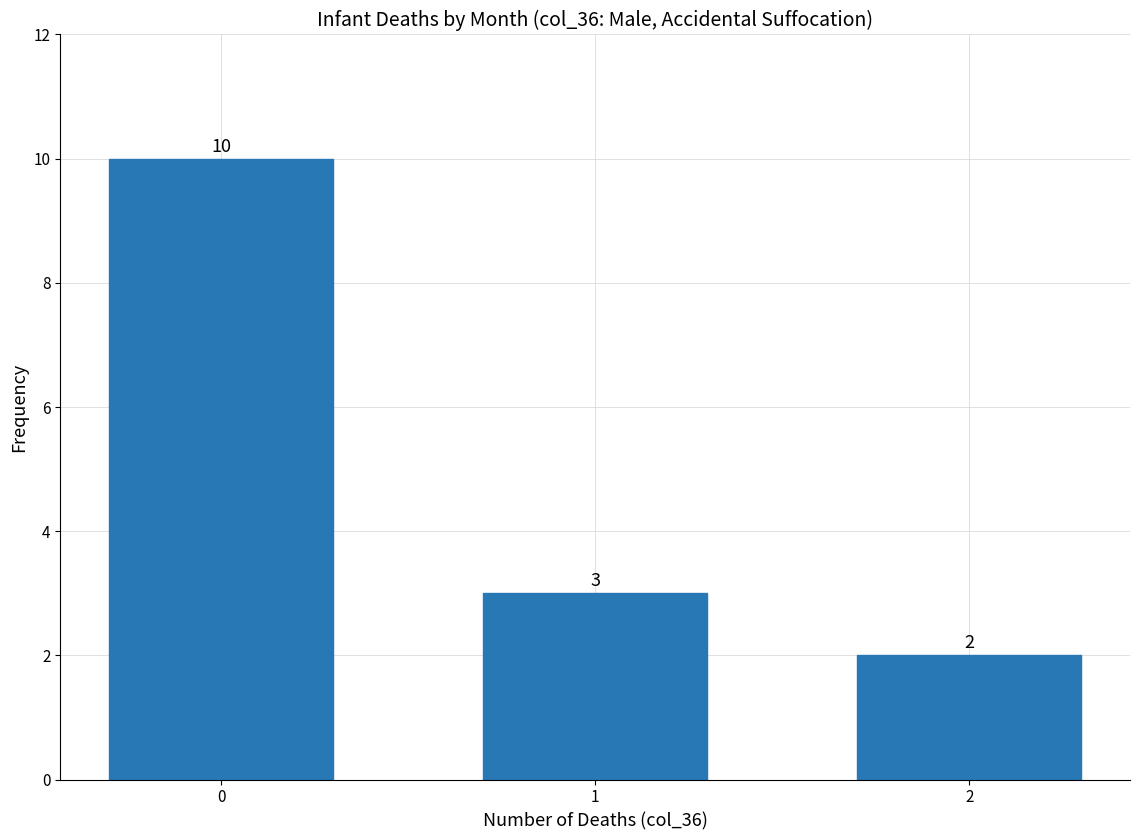

Reading right to left, transcribe all the data shown in this chart.

2=2	1=3	0=10